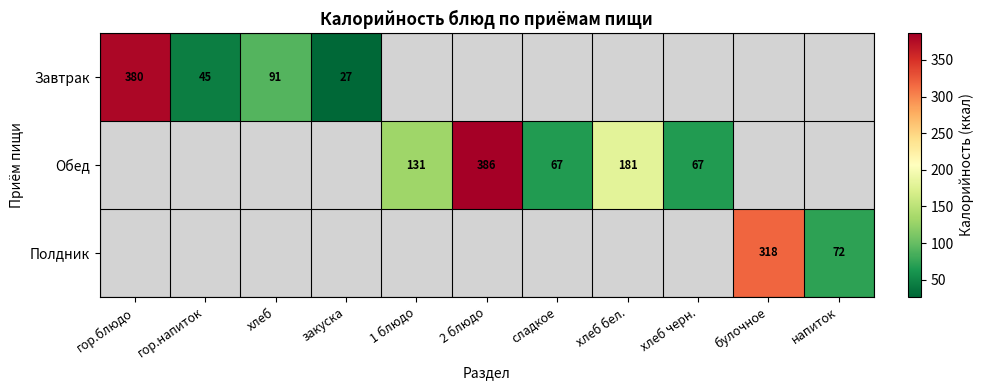

The value of Завтрак at хлеб is 91. True or false?

True